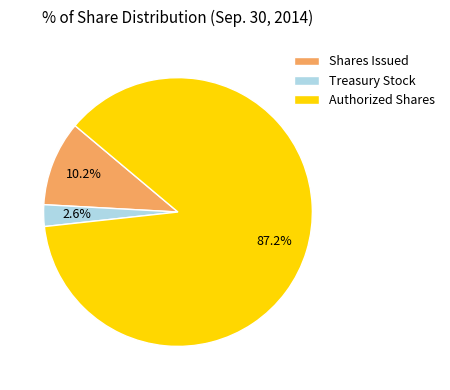

Which slice is the smallest?

Treasury Stock